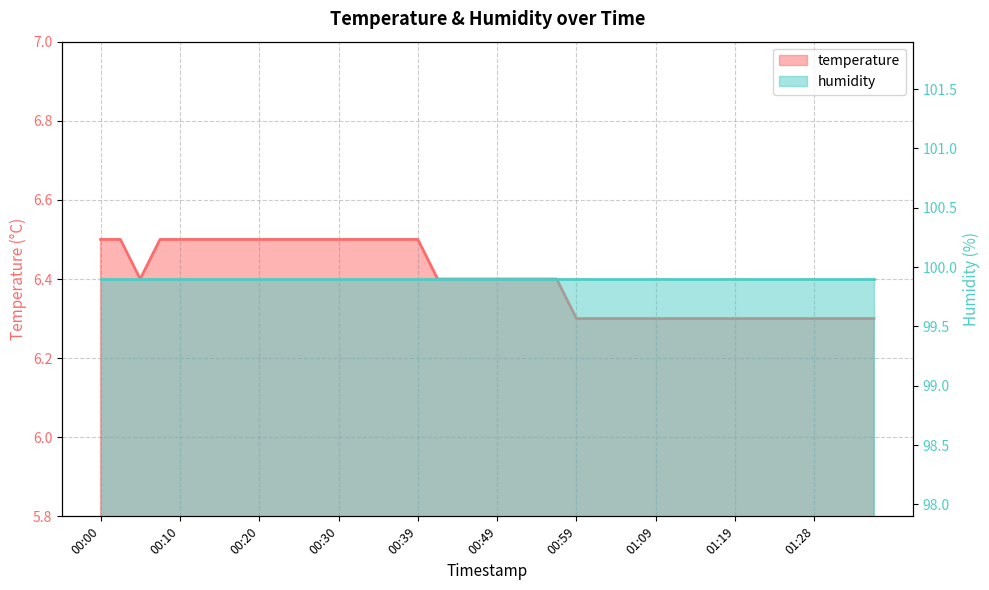

Which label corresponds to the largest value in the chart?

00:00